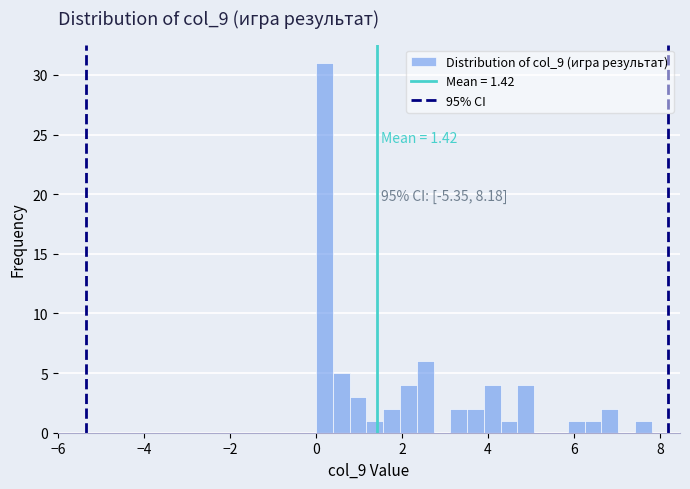

Around what value on the x-axis is the tallest bar? Give the approximate position of its centre, as read against the axis.

0.2